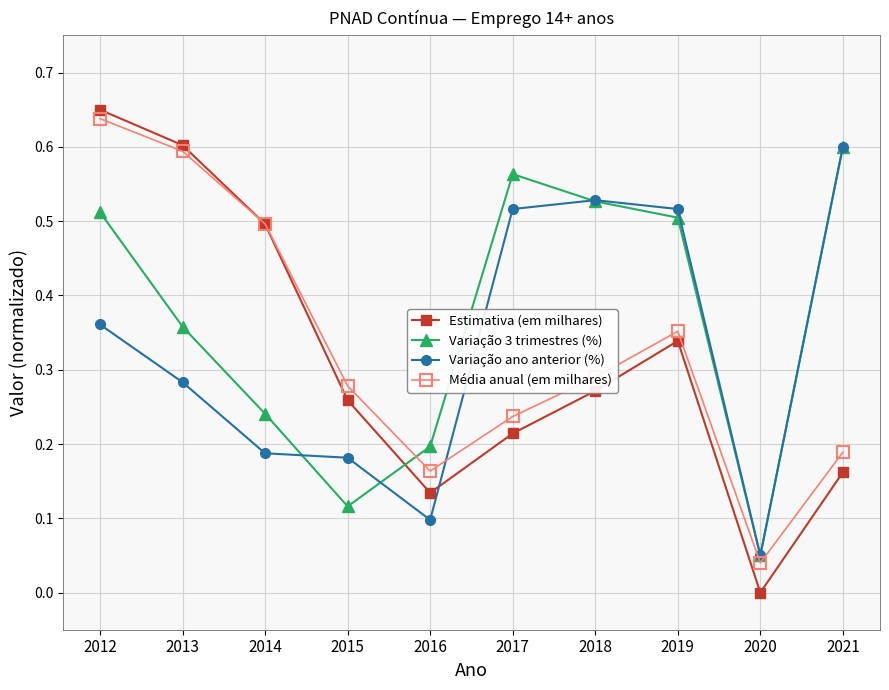

Which series has the largest total across all categories?

Variação 3 trimestres (%)